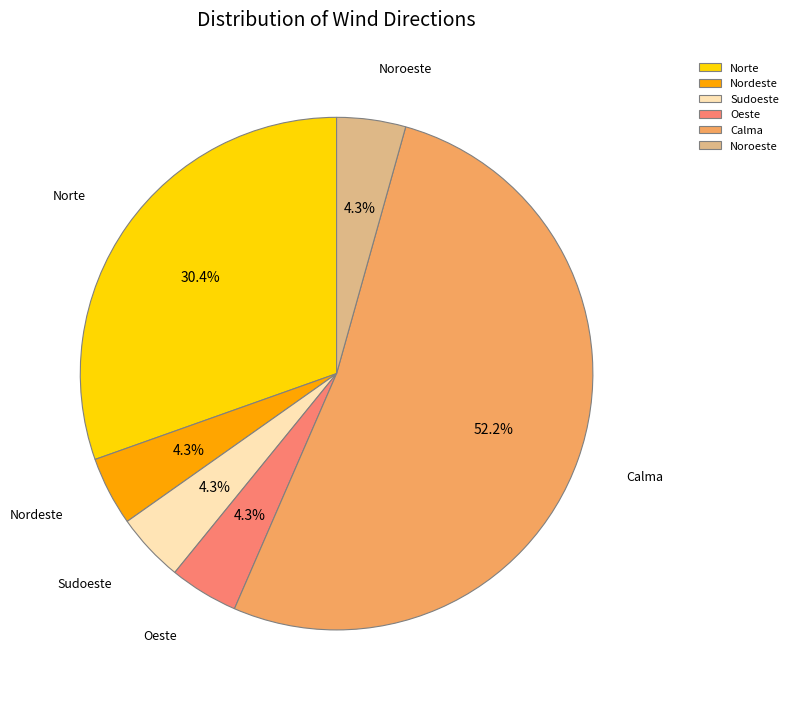

Which has a higher value, Calma or Nordeste?

Calma